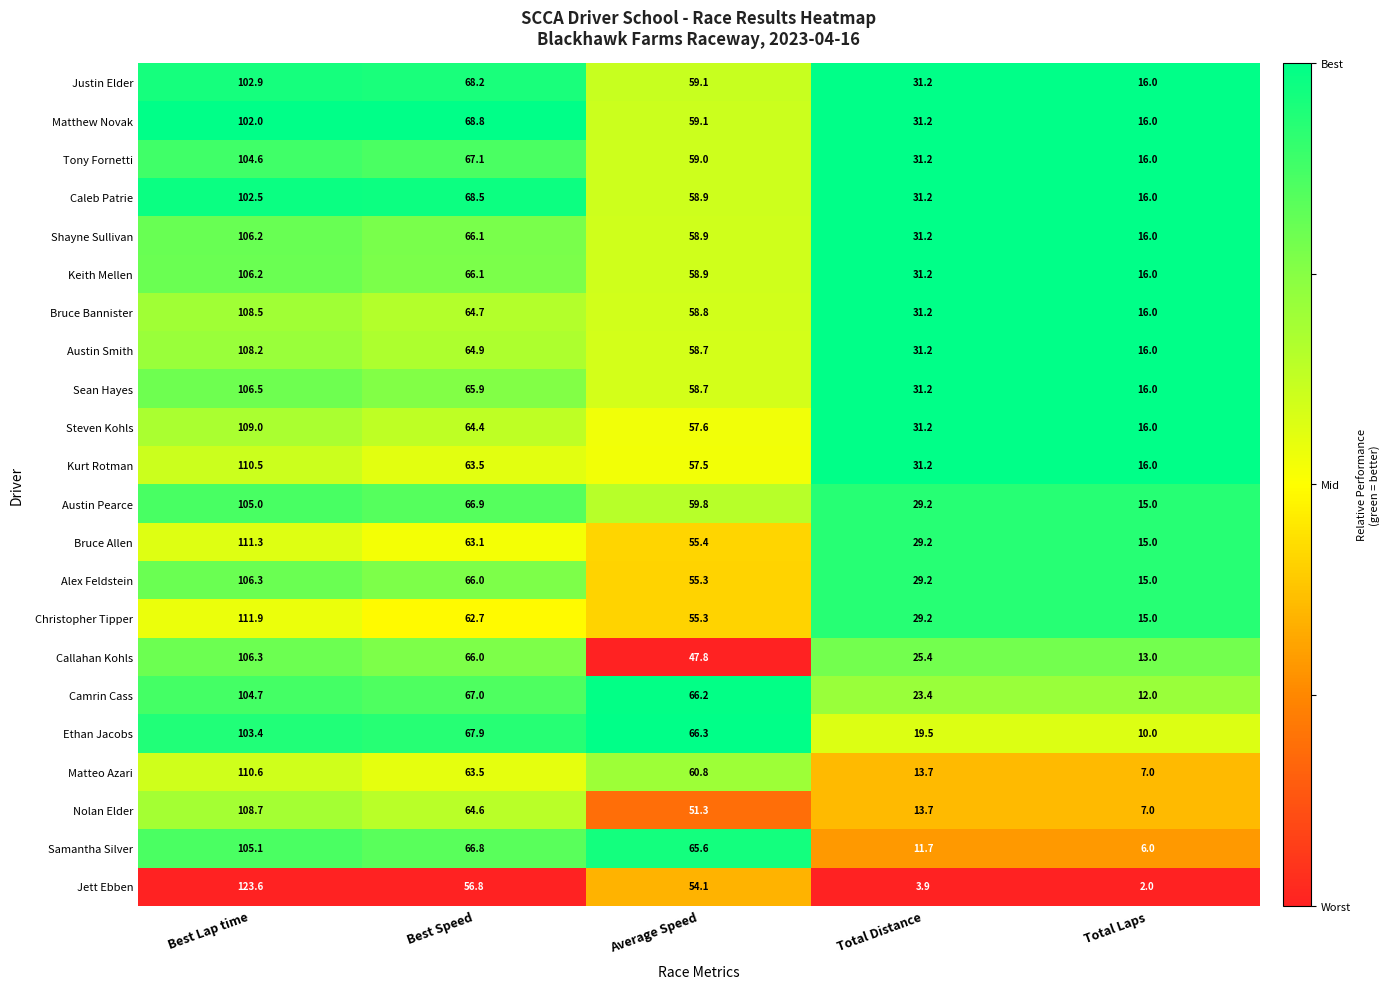

Which series has the largest total across all categories?

Bruce Bannister